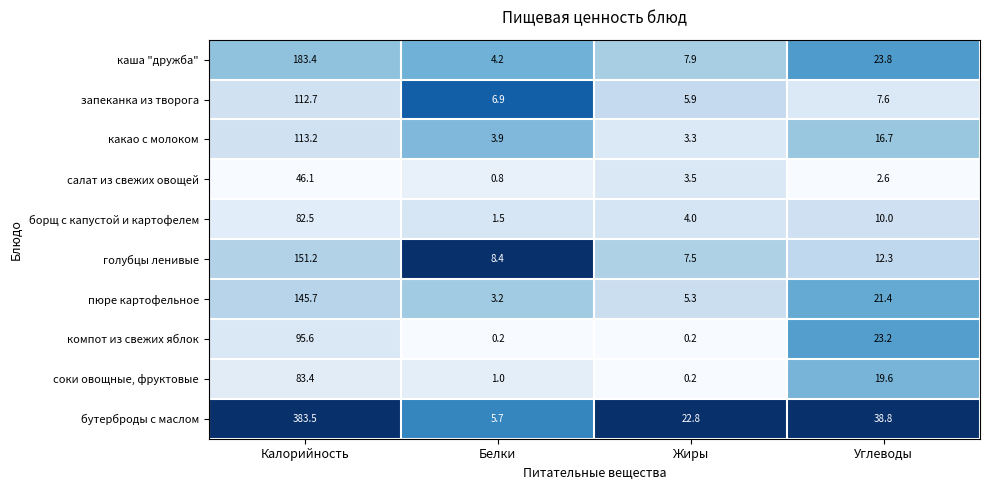

What is the sum of the голубцы ленивые values at Белки and Калорийность?

159.6